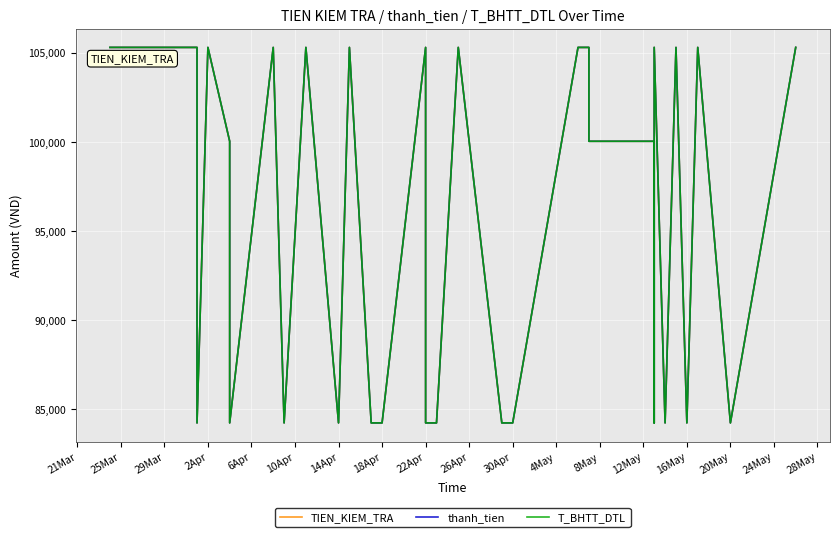

How many data points in T_BHTT_DTL are above 100035?

18